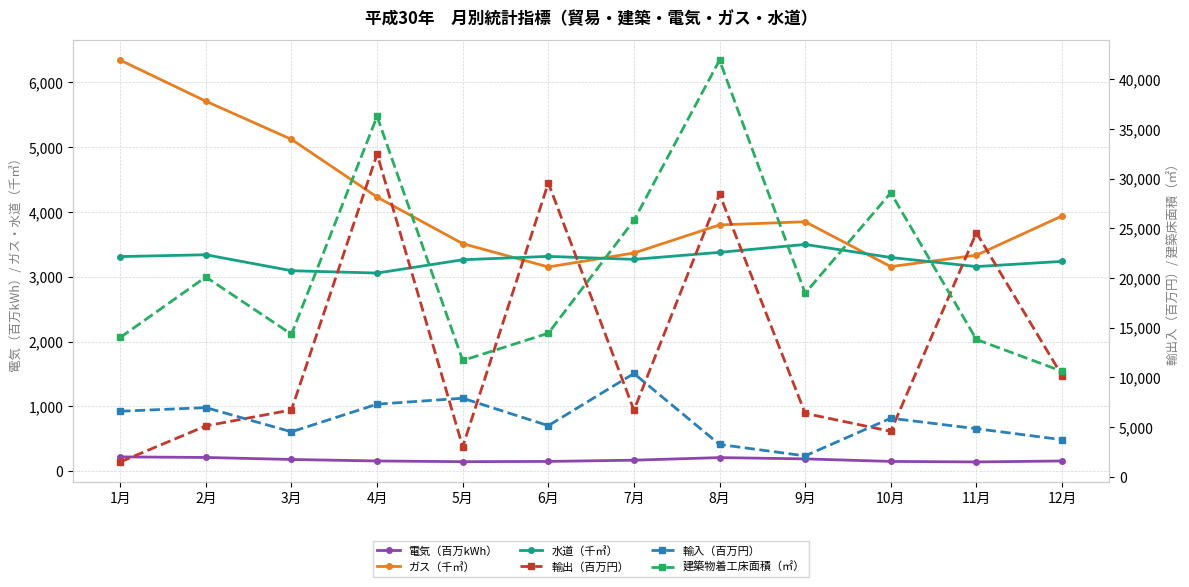

How many data points in ガス（千㎥） are above 3847?

5